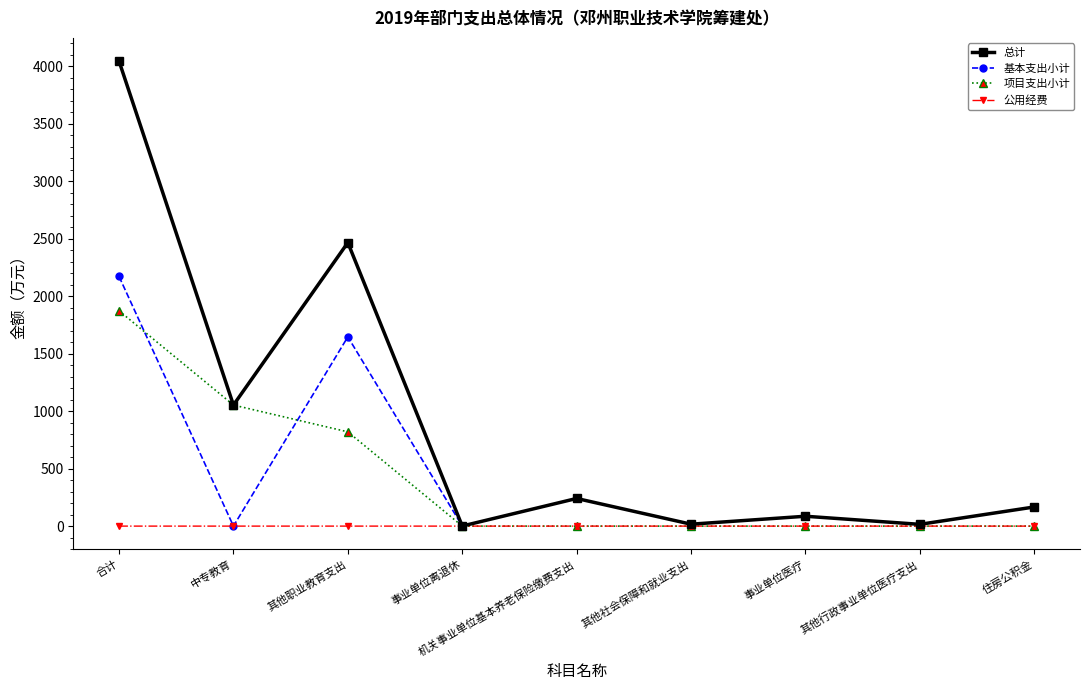

Does the chart have visible grid lines?

No